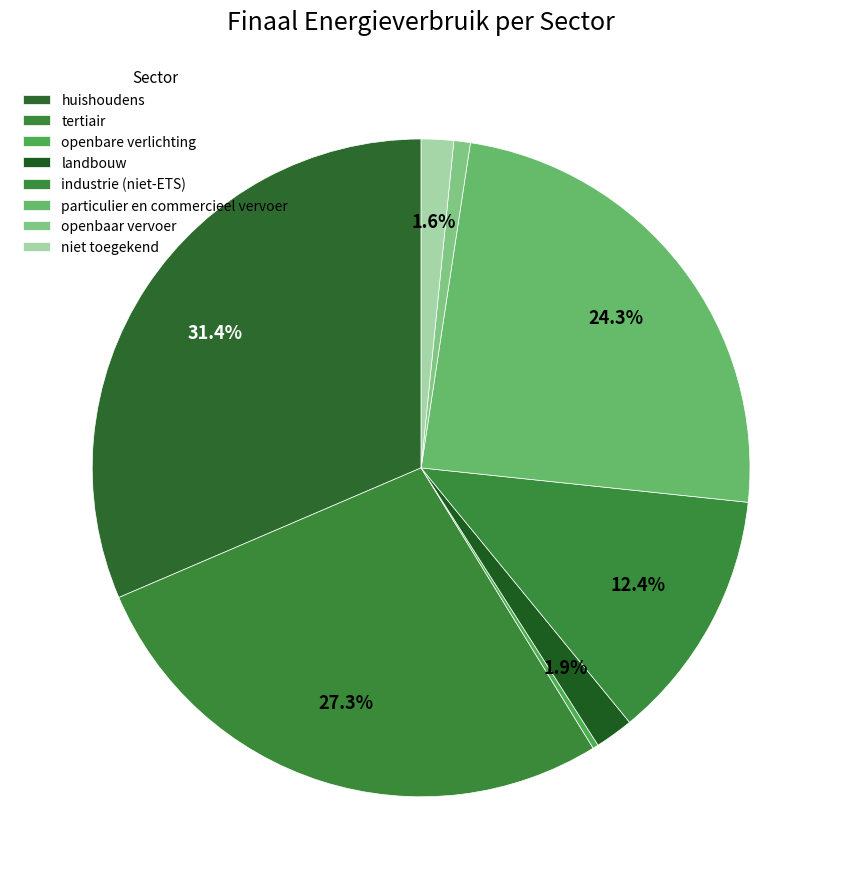

Count the number of slices in the pie.

8